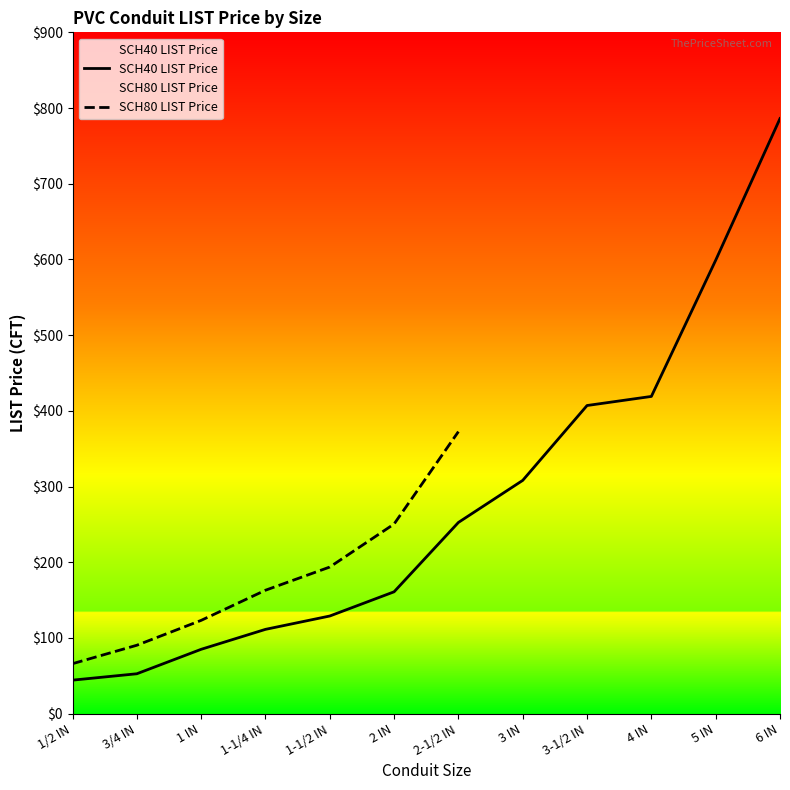

The value of SCH40 LIST Price at 1-1/4 IN is 69.4. True or false?

False